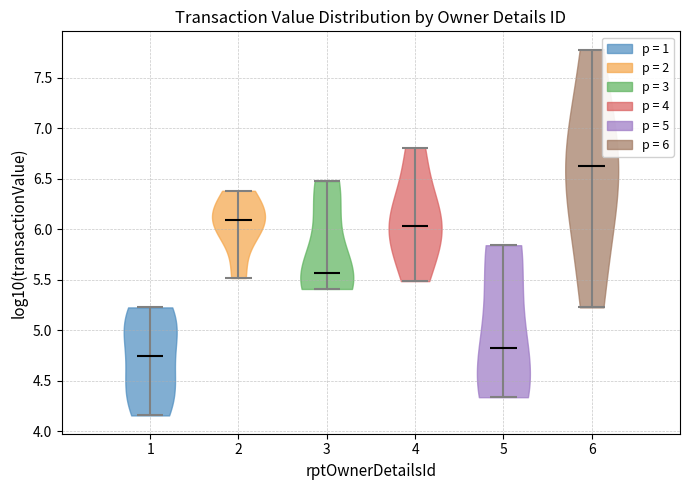

Reading left to right, read every violin against the y-axis: where its median line is, and the lowest and highest points it reaches. The values are not printed on the chart, so give them approximately, as read against the axis.

1: median line 4.75, lowest point 4.15, highest point 5.25
2: median line 6.10, lowest point 5.50, highest point 6.40
3: median line 5.55, lowest point 5.40, highest point 6.50
4: median line 6.05, lowest point 5.50, highest point 6.80
5: median line 4.80, lowest point 4.35, highest point 5.85
6: median line 6.60, lowest point 5.25, highest point 7.80